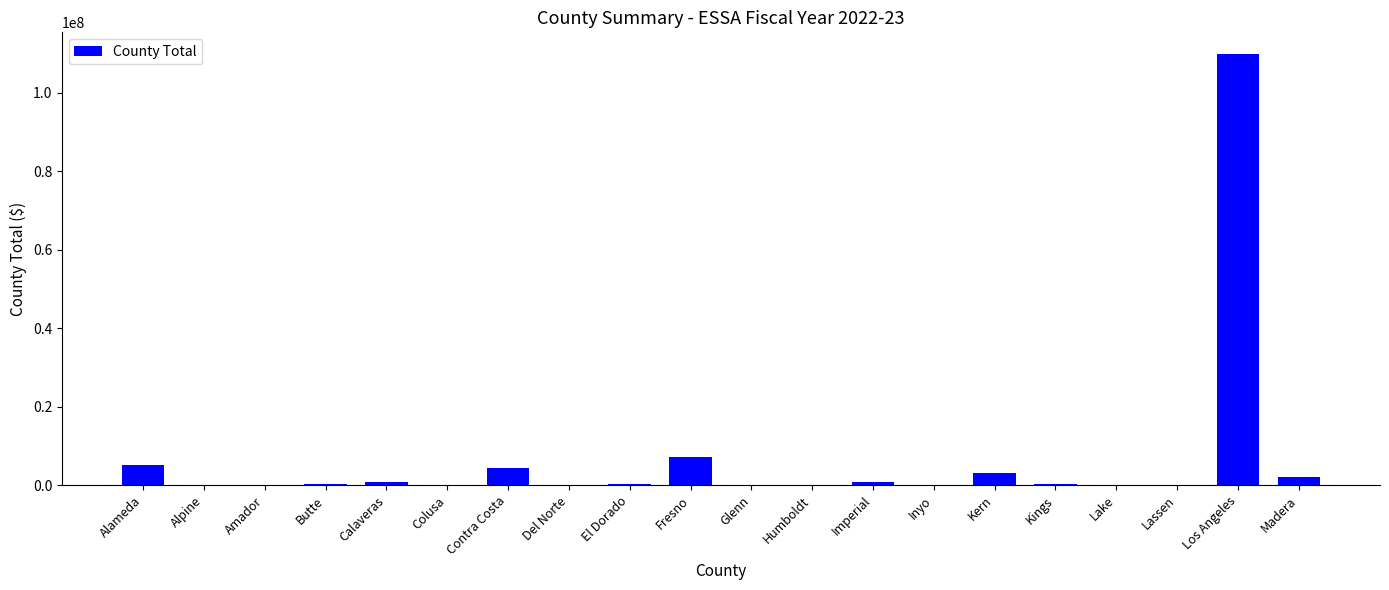

What is the sum of all values?

134681023